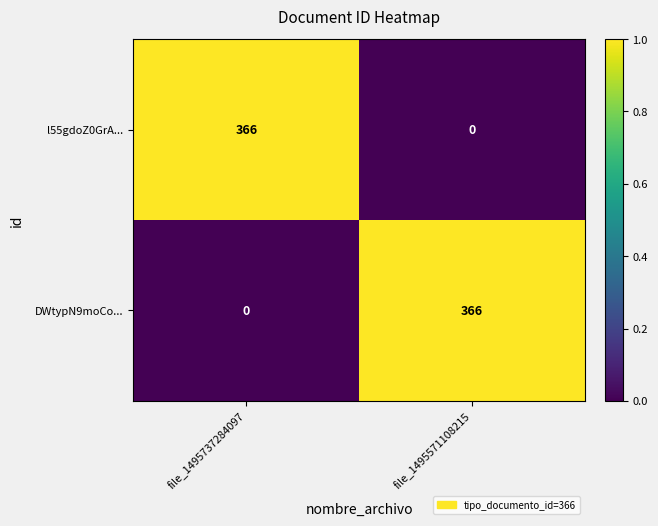

What is the difference between the highest and lowest values at file_1495737284097?

366